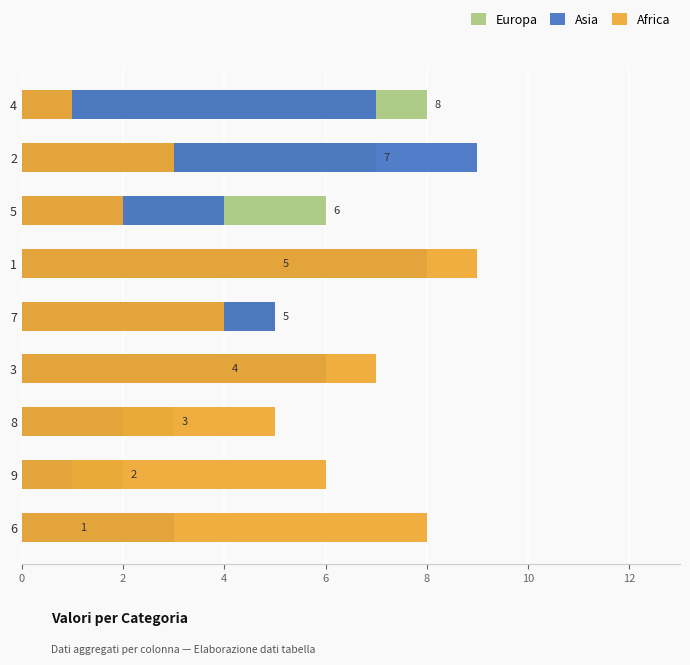

Reading left to right, what are all the values shown in this chart?

Europa: 1	2	3	4	5	5	6	7	8
Asia: 3	1	2	6	5	8	4	9	7
Africa: 8	6	5	7	4	9	2	3	1